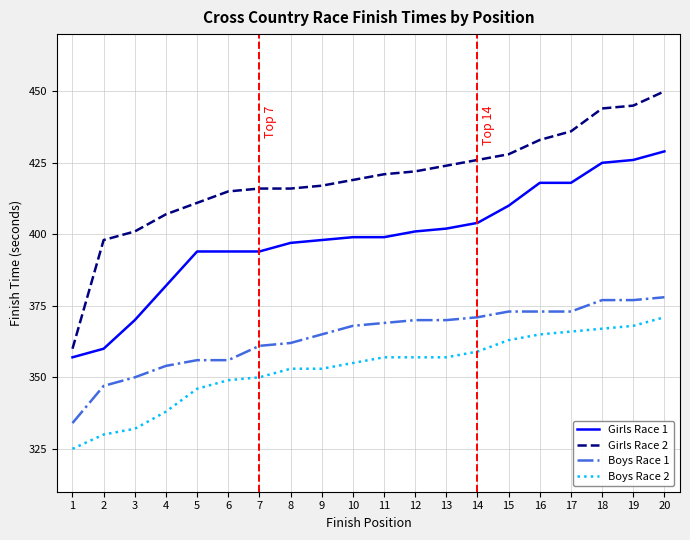

True or false: Girls Race 2 and Girls Race 1 intersect in this chart.

False